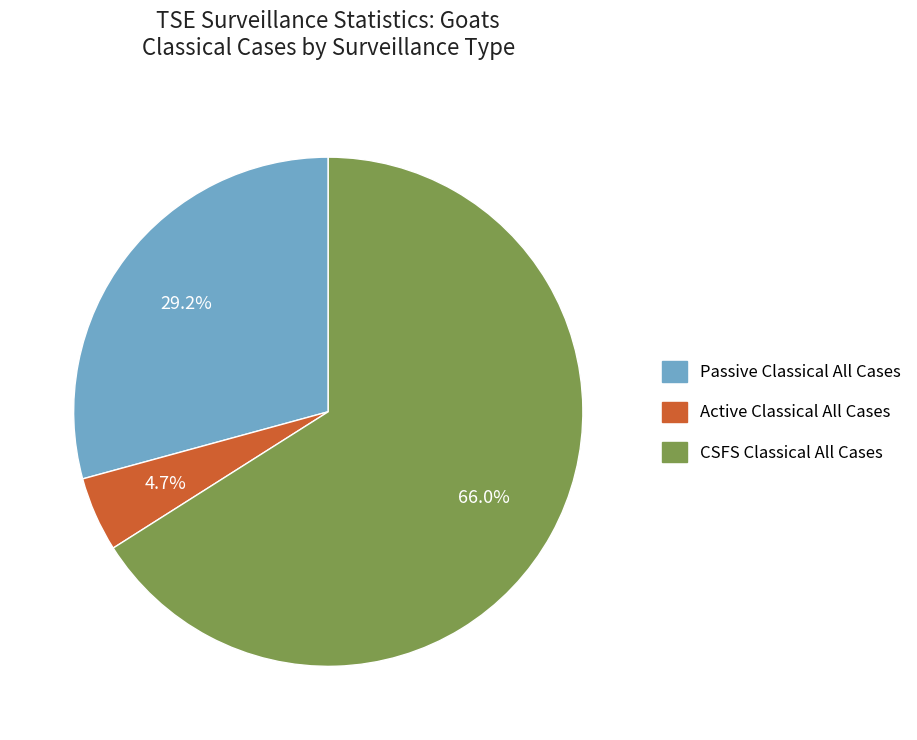

Does any single category account for the majority?

Yes